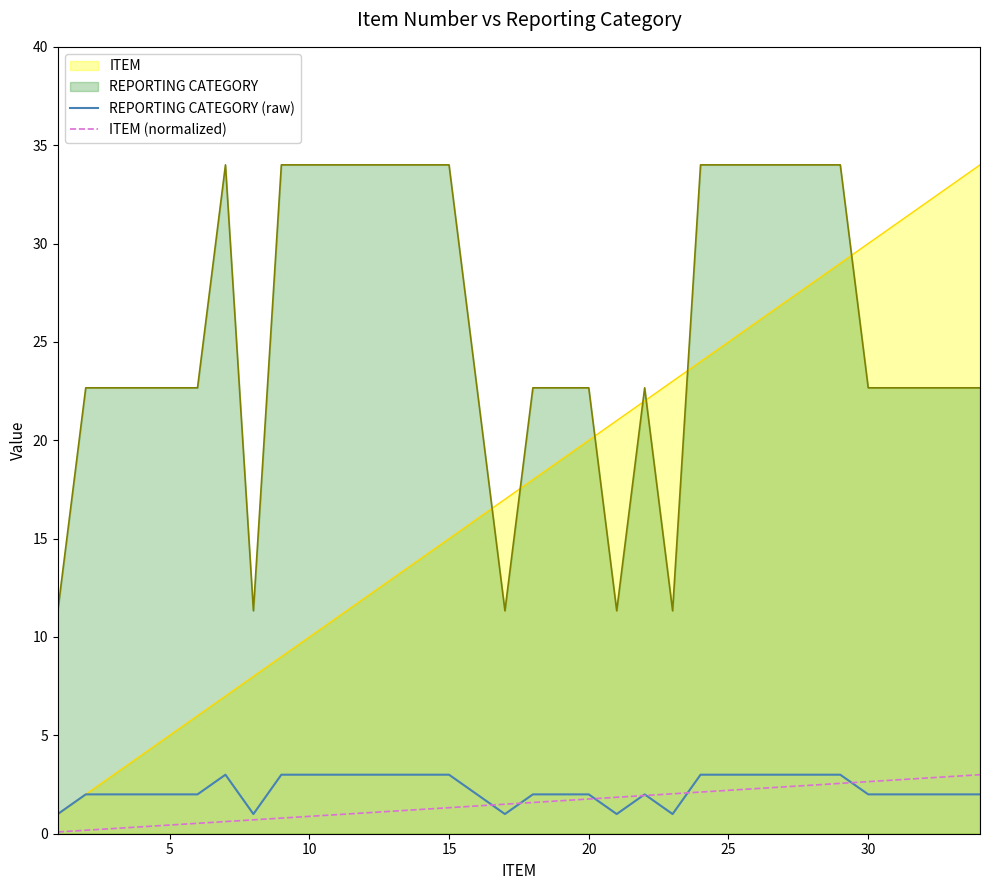

Reading left to right, list all the values displayed in this chart.

REPORTING CATEGORY (raw): 1.0	2.0	2.0	2.0	2.0	2.0	3.0	1.0	3.0	3.0	3.0	3.0	3.0	3.0	3.0	2.0	1.0	2.0	2.0	2.0	1.0	2.0	1.0	3.0	3.0	3.0	3.0	3.0	3.0	2.0	2.0	2.0	2.0	2.0
ITEM (normalized): 0.1	0.2	0.3	0.4	0.4	0.5	0.6	0.7	0.8	0.9	1.0	1.1	1.1	1.2	1.3	1.4	1.5	1.6	1.7	1.8	1.9	1.9	2.0	2.1	2.2	2.3	2.4	2.5	2.6	2.6	2.7	2.8	2.9	3.0